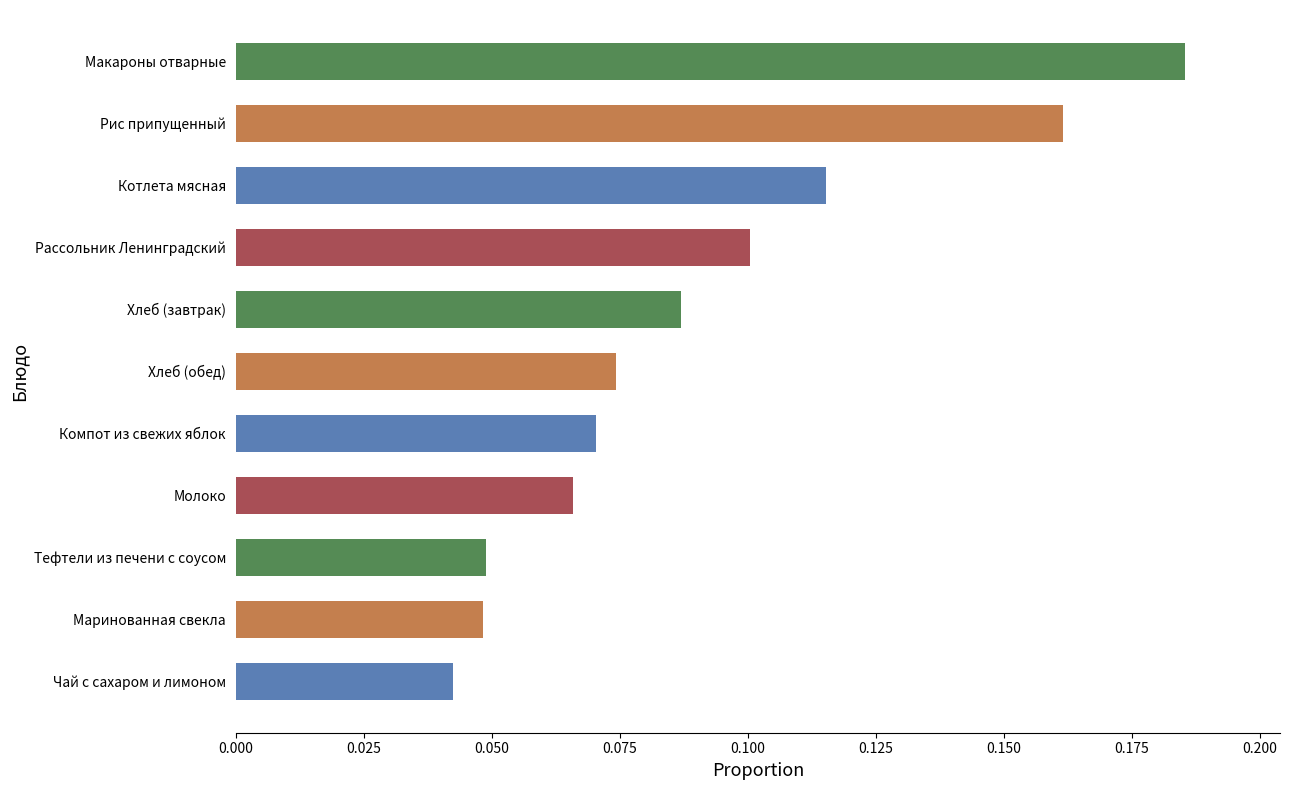

How many values are between 0 and 1?

11